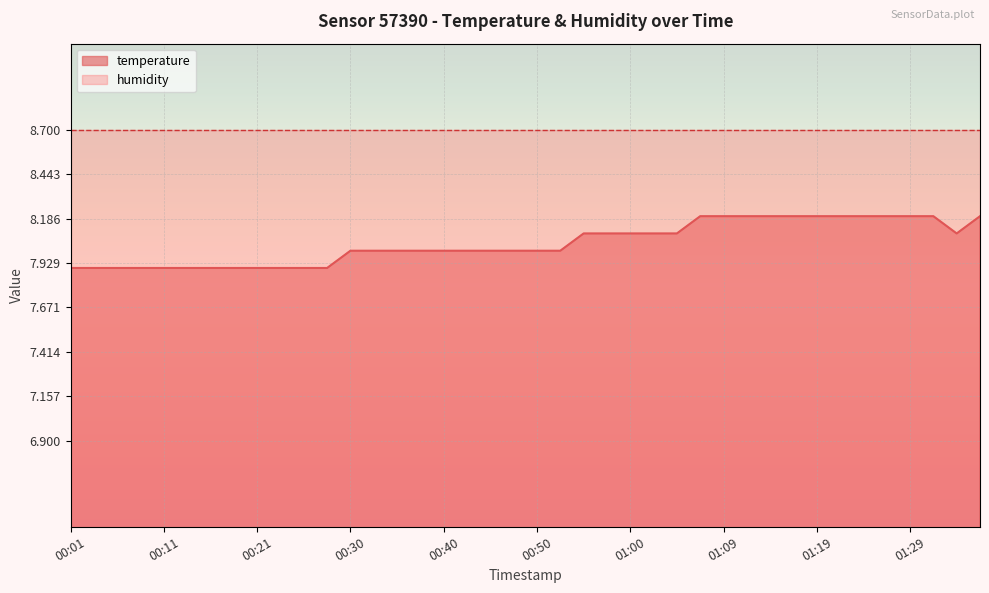

Rank the categories by value from lowest to highest.

00:01, 00:03, 00:06, 00:08, 00:11, 00:13, 00:16, 00:18, 00:21, 00:23, 00:25, 00:28, 00:30, 00:33, 00:35, 00:38, 00:40, 00:42, 00:45, 00:47, 00:50, 00:52, 00:55, 00:57, 01:00, 01:02, 01:04, 01:34, 01:07, 01:09, 01:12, 01:14, 01:17, 01:19, 01:22, 01:24, 01:27, 01:29, 01:31, 01:36